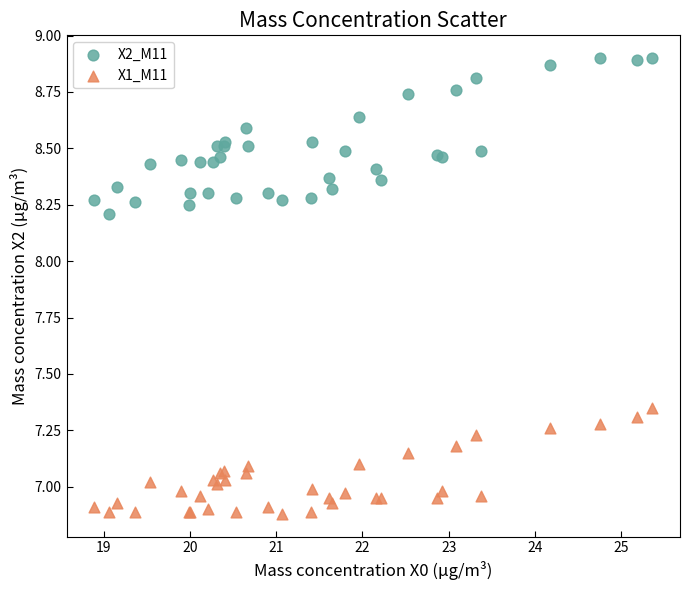

Which series reaches the minimum Y coordinate?

X1_M11